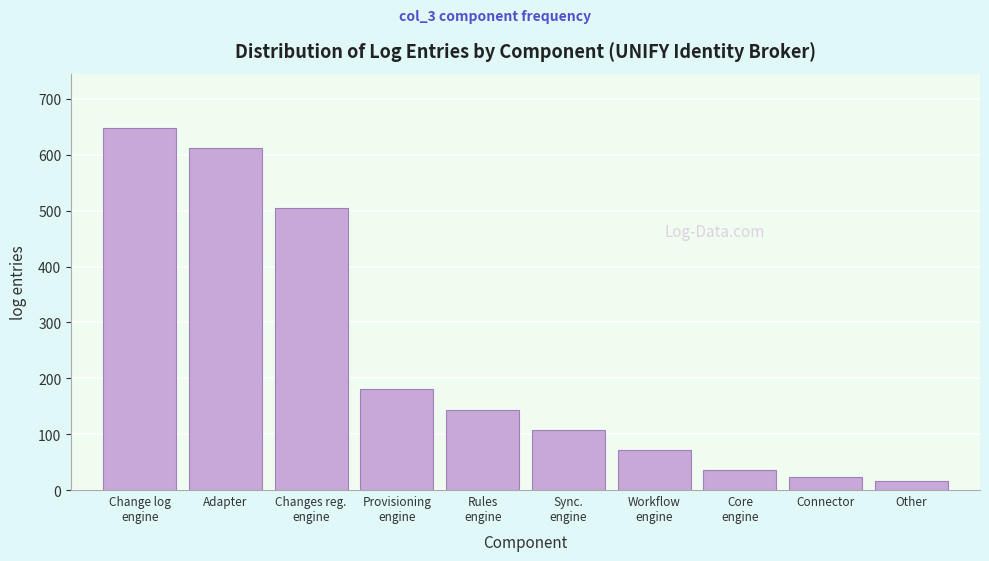

Reading right to left, transcribe all the data shown in this chart.

17	24	36	72	108	144	180	504	612	648